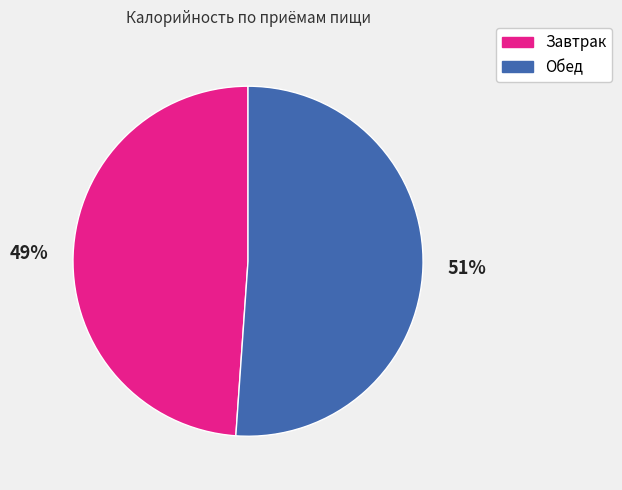

What percentage is the Обед slice, to the nearest percent?

51%